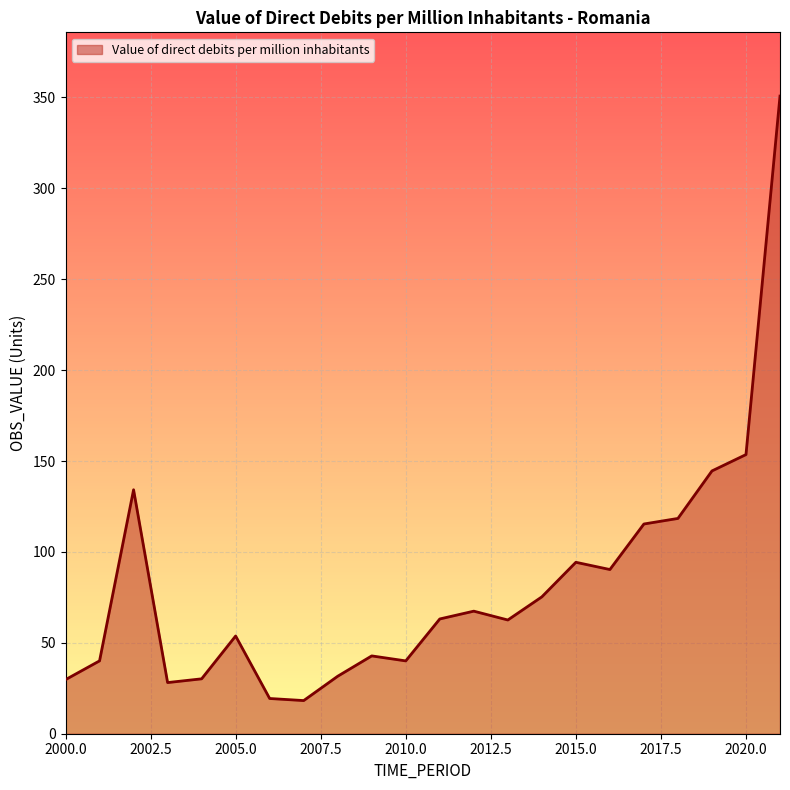

What is the difference between the maximum and minimum values?

332.5